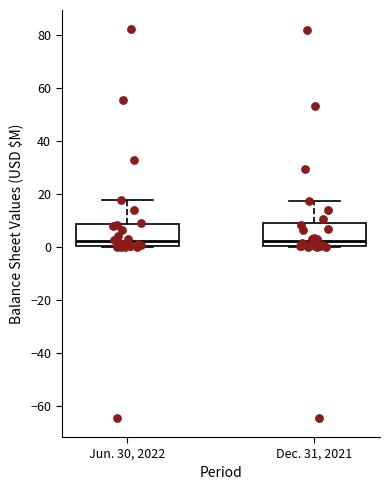

Where is the upper edge of the box for Jun. 30, 2022 on the y-axis? The values are not printed on the chart, so give them approximately, as read against the axis.

8